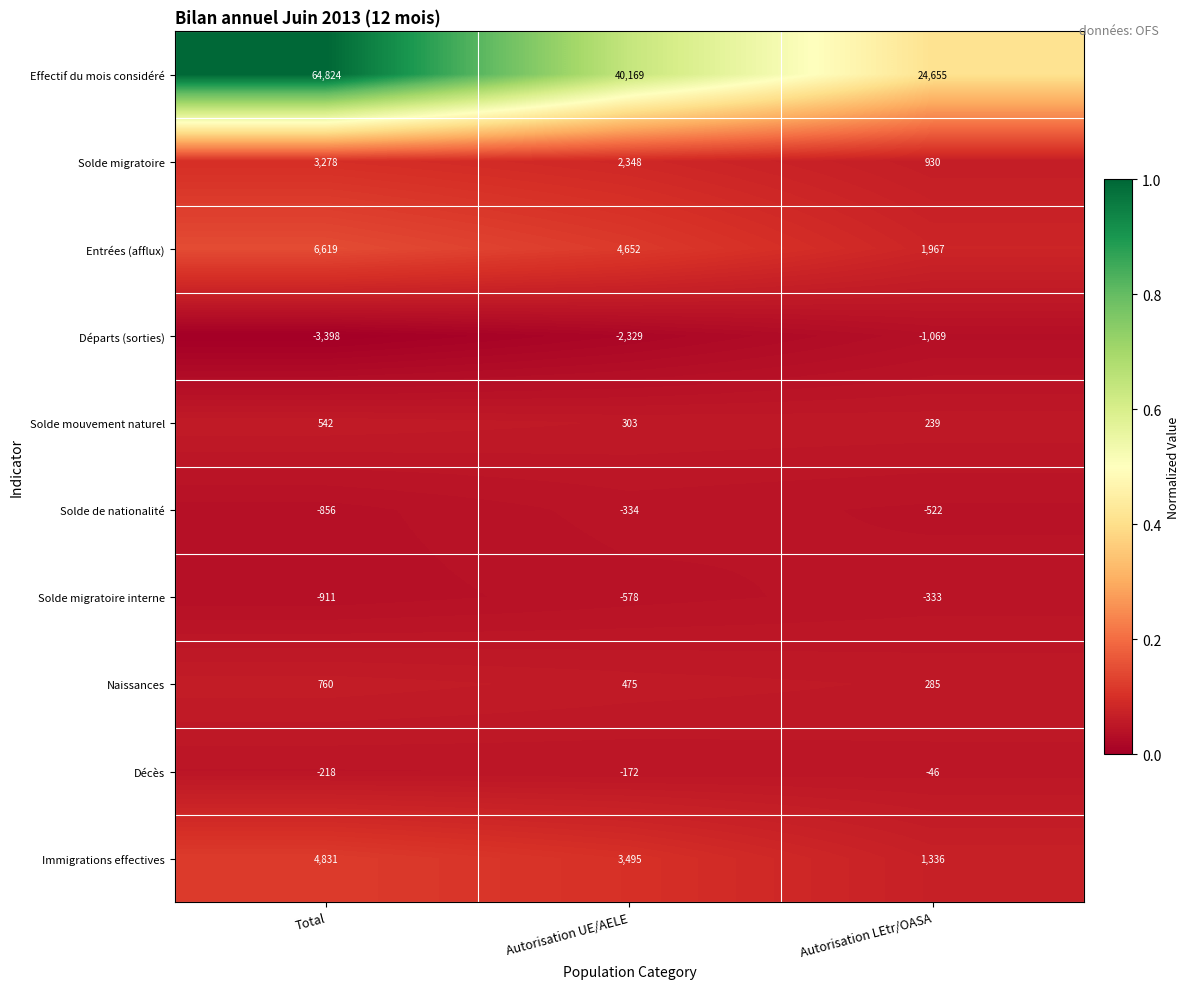

Rank the series by their maximum value, from lowest to highest.

Départs (sorties), Solde de nationalité, Solde migratoire interne, Décès, Solde mouvement naturel, Naissances, Solde migratoire, Immigrations effectives, Entrées (afflux), Effectif du mois considéré